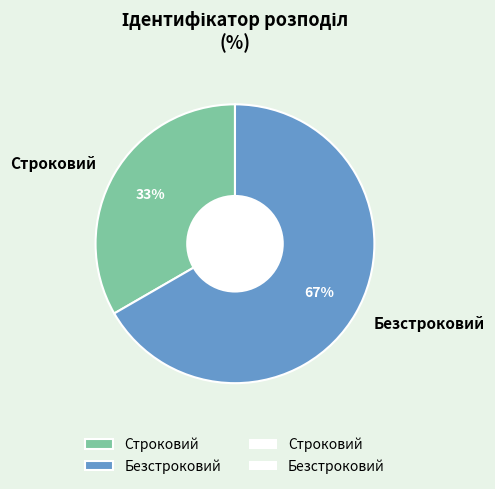

Rank the categories by value from highest to lowest.

Безстроковий, Строковий